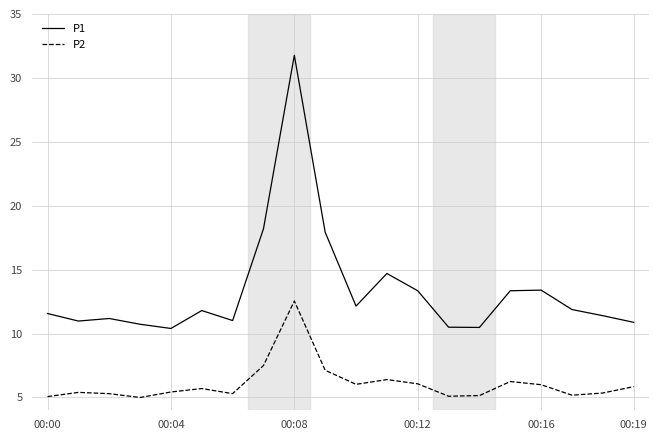

Which series has the largest total across all categories?

P1